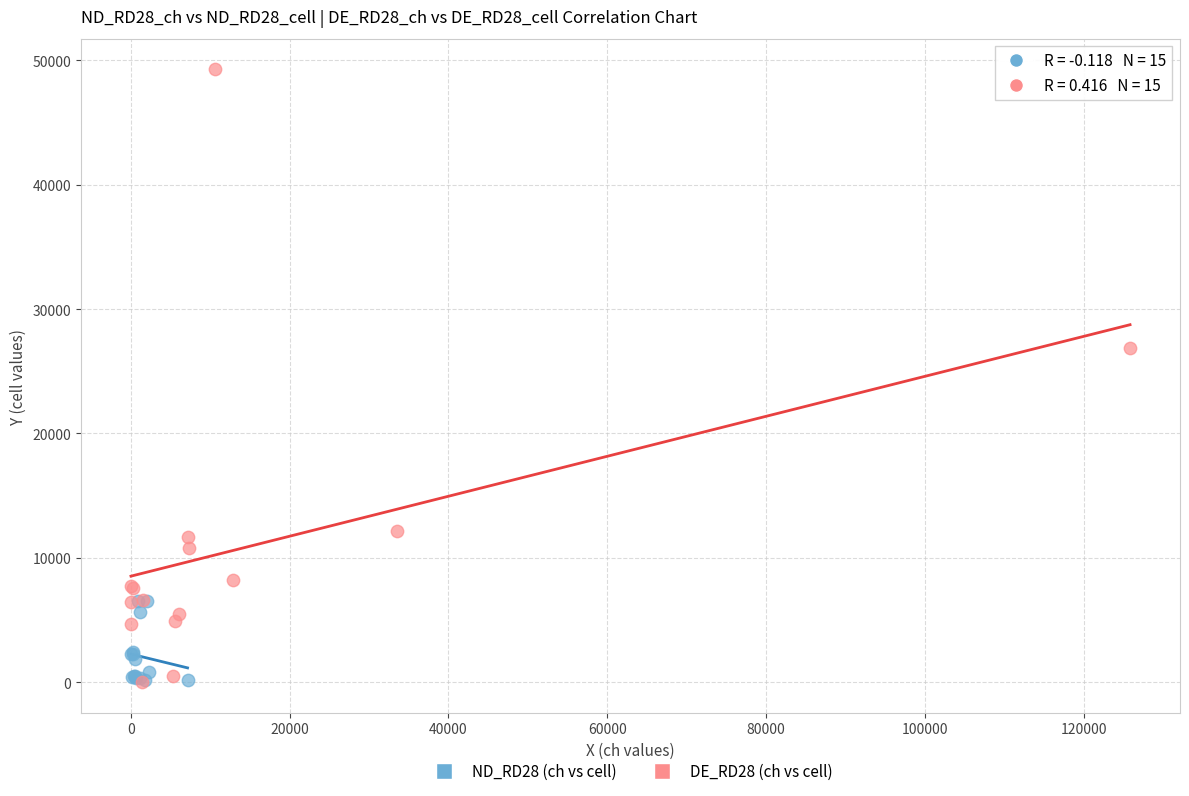

Which series has the largest Y range (max minus min)?

DE_RD28 (ch vs cell)